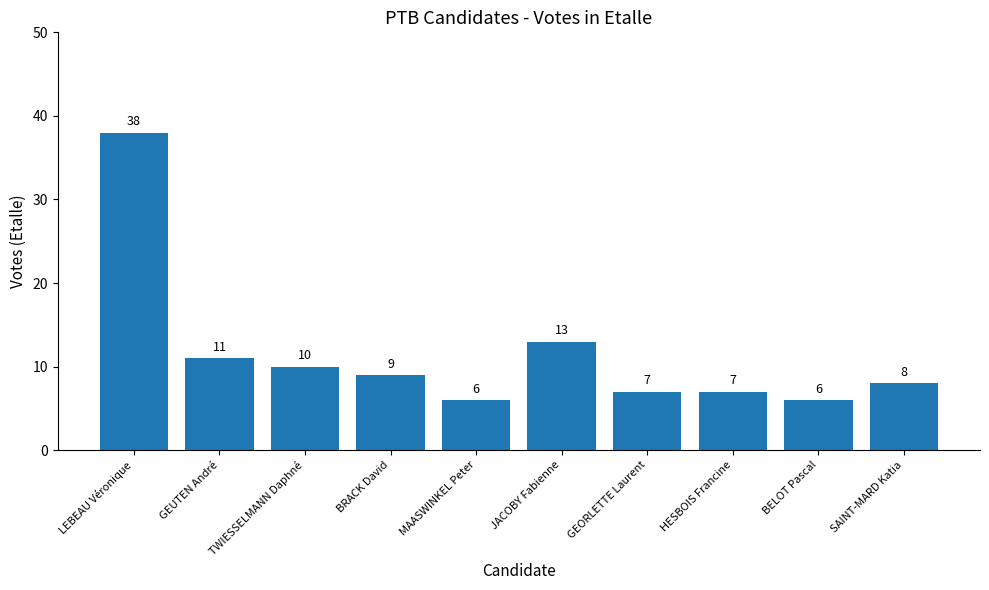

Does the chart contain stacked bars?

No